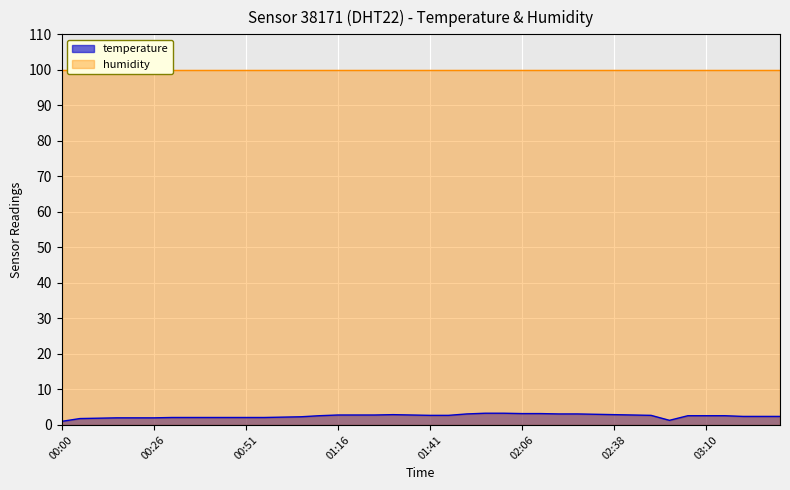

What is the sum of the values at 01:41 and 02:53?

4.0